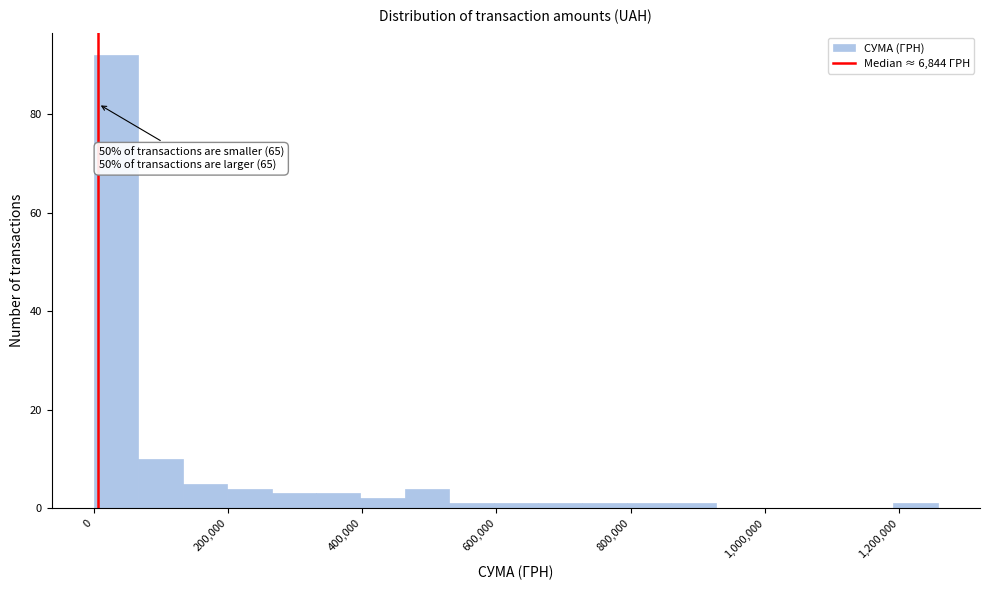

Around what value on the x-axis is the tallest bar? Give the approximate position of its centre, as read against the axis.

40000